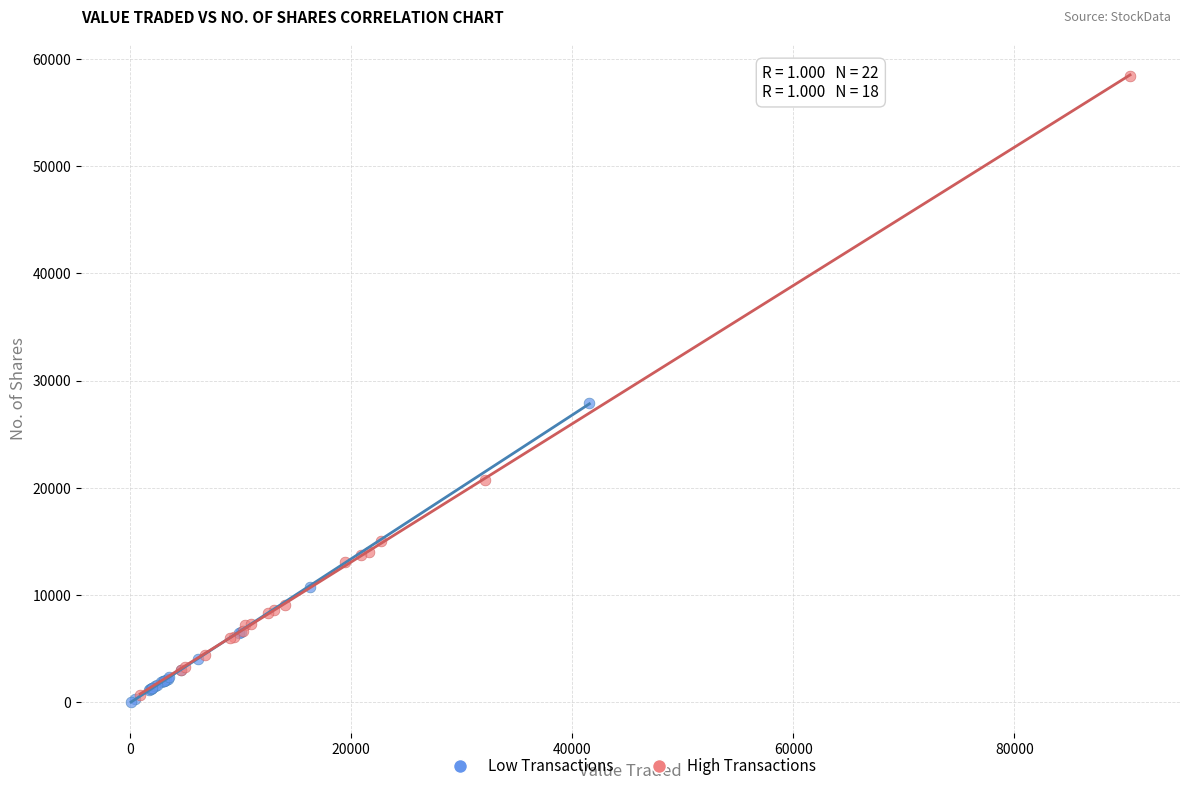

Which series reaches the minimum Y coordinate?

Low Transactions